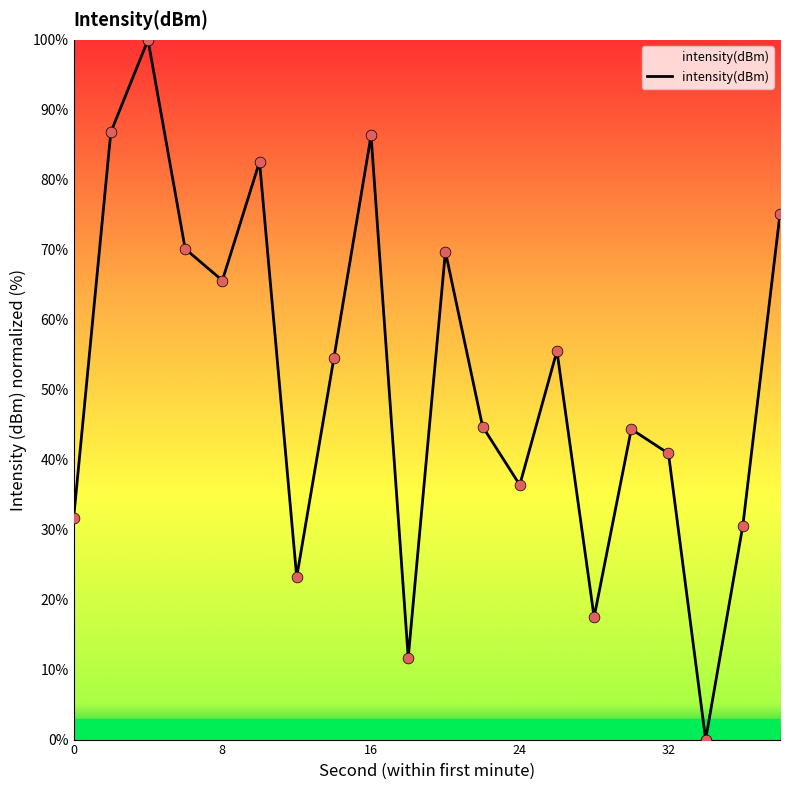

What is the greatest value displayed?

100.0